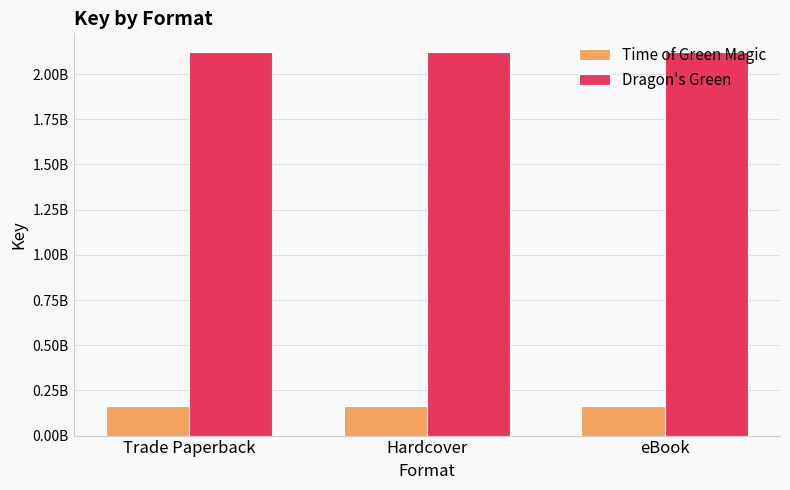

What is the lowest value of the Dragon's Green series?

2119456157